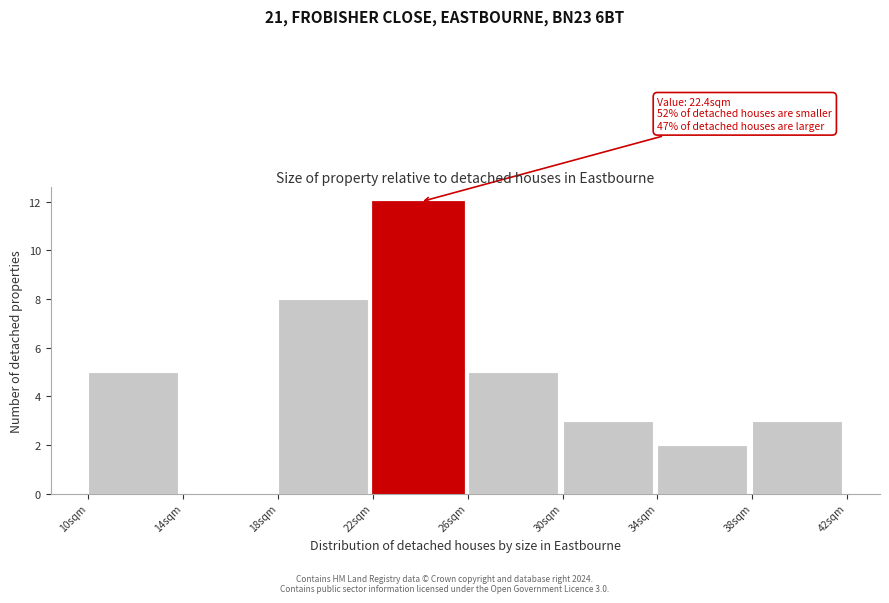

Which range on the x-axis has the tallest bar?

22 to 26